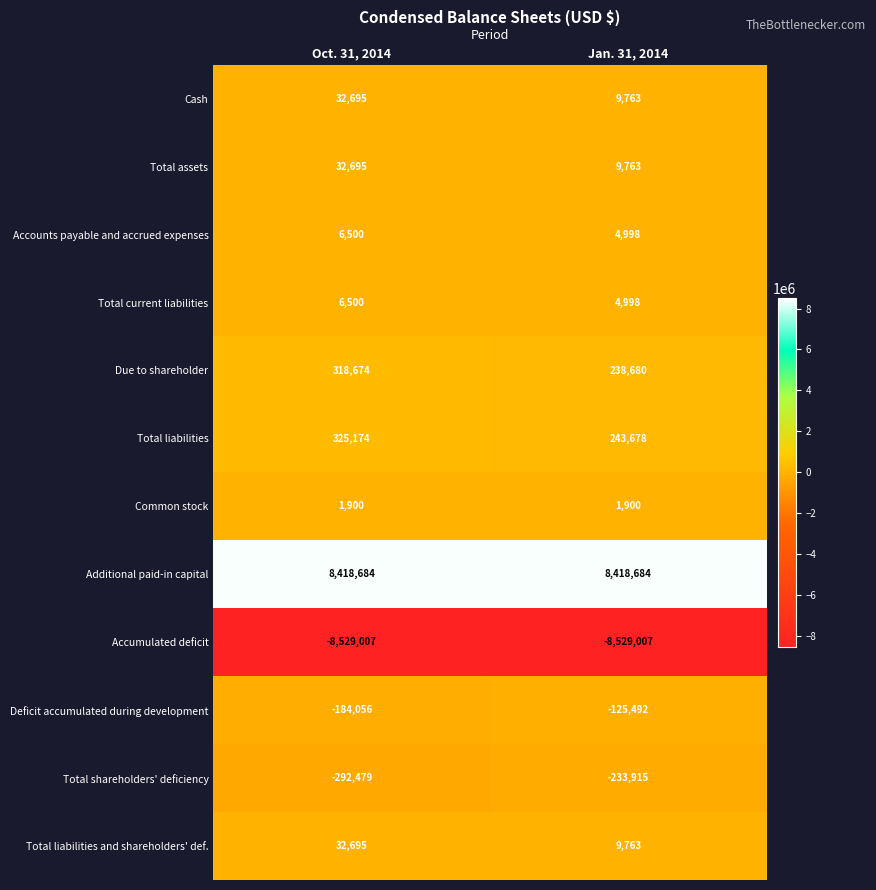

At which category is the sum across all series the highest?

Oct. 31, 2014